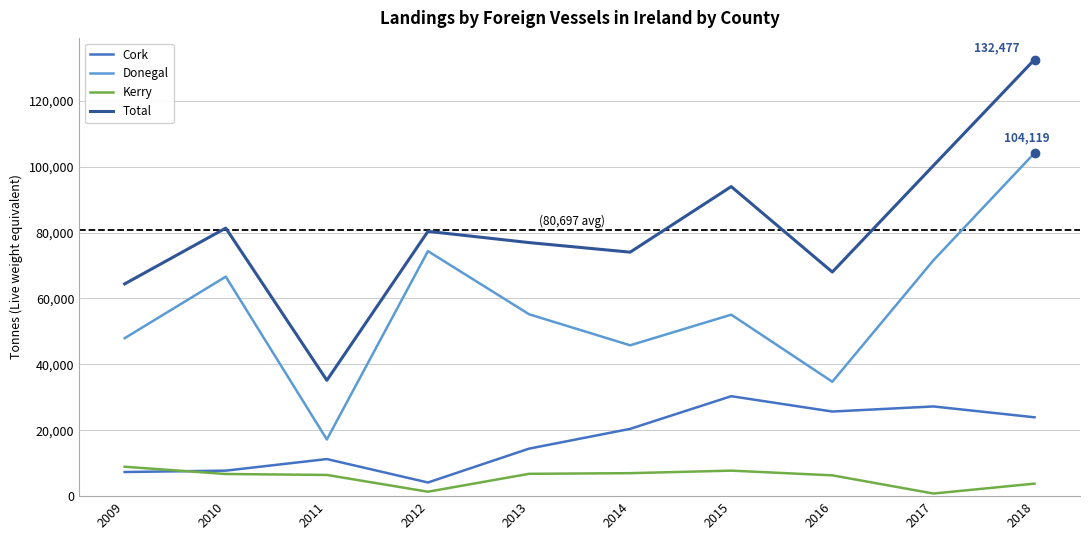

Rank the series by their average value, from highest to lowest.

Total, Donegal, Cork, Kerry